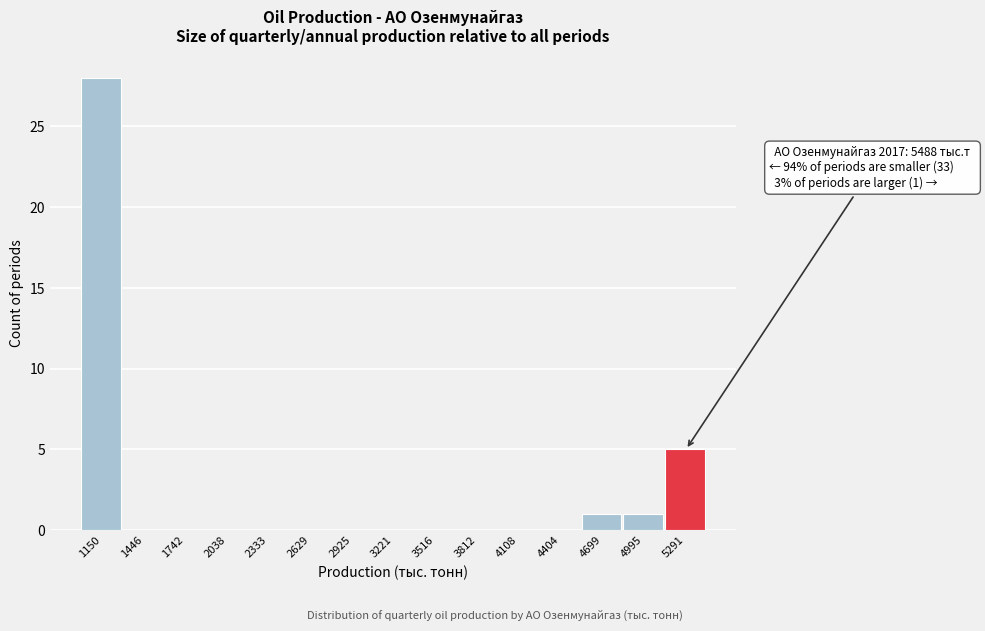

Reading left to right, list all the values displayed in this chart.

1150=28	1446=0	1742=0	2038=0	2333=0	2629=0	2925=0	3221=0	3516=0	3812=0	4108=0	4404=0	4699=1	4995=1	5291=5